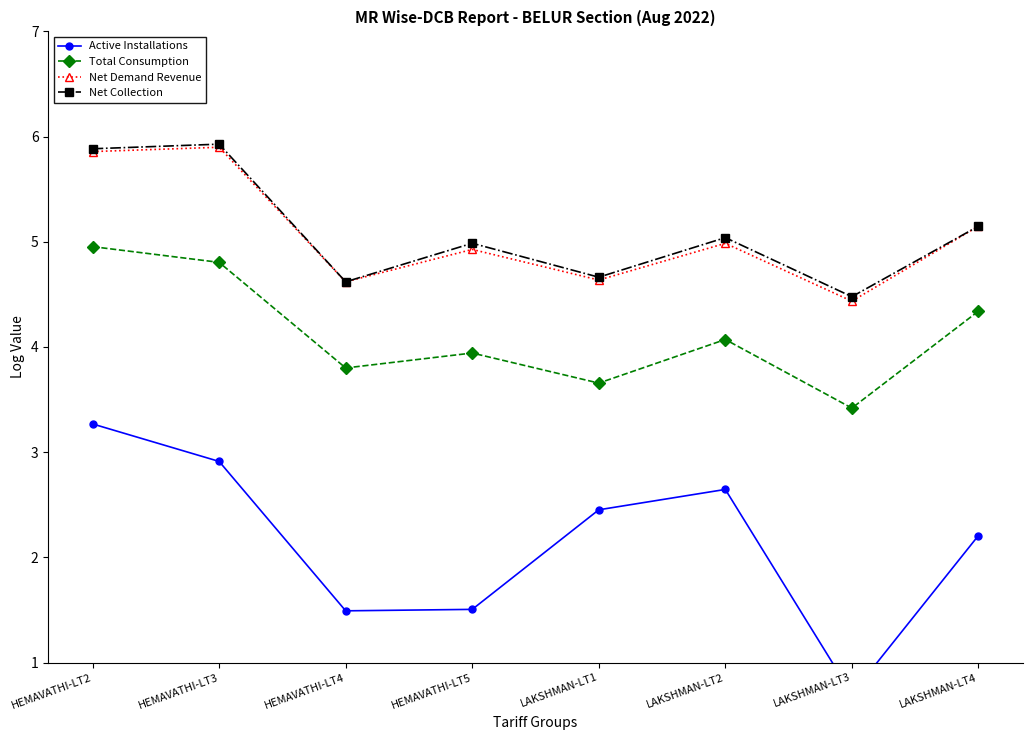

True or false: Active Installations and Total Consumption intersect in this chart.

False